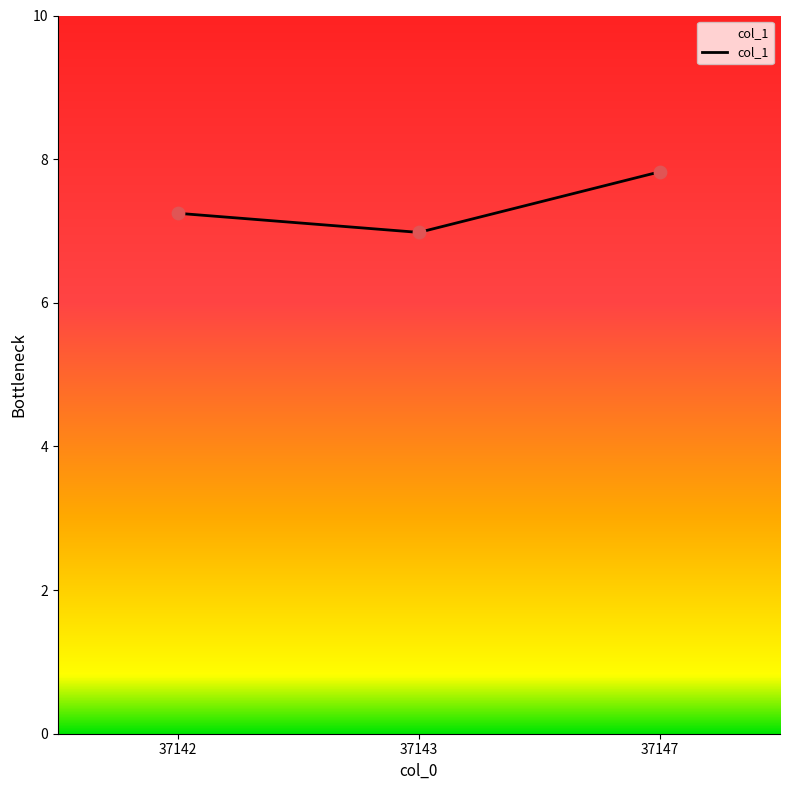

Approximately how many times larger is the value at 37143 compared to 37147?

0.9